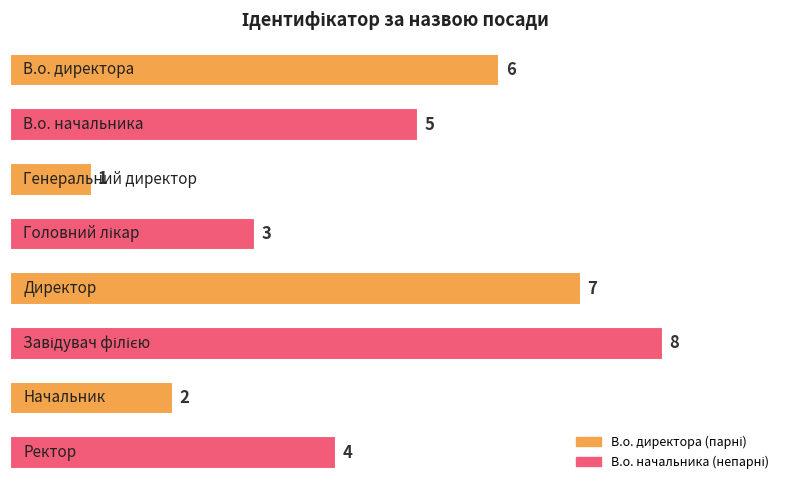

What is the maximum value shown in the chart?

8